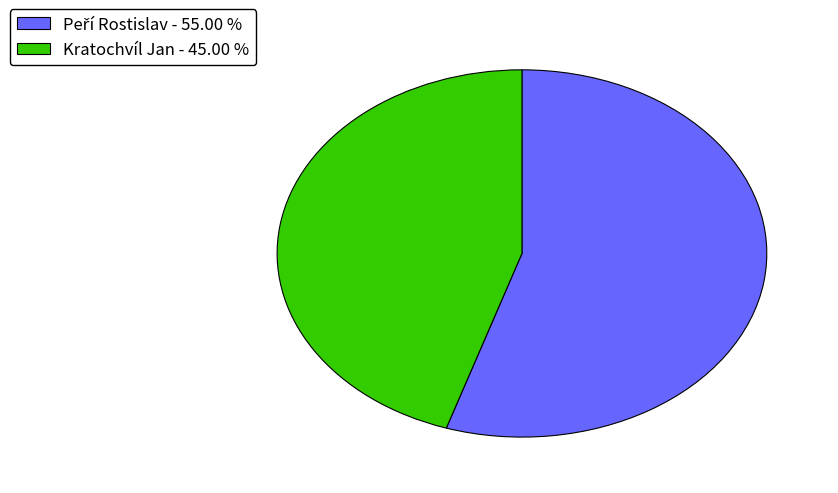

Rank the categories by value from lowest to highest.

Kratochvíl Jan, Peří Rostislav